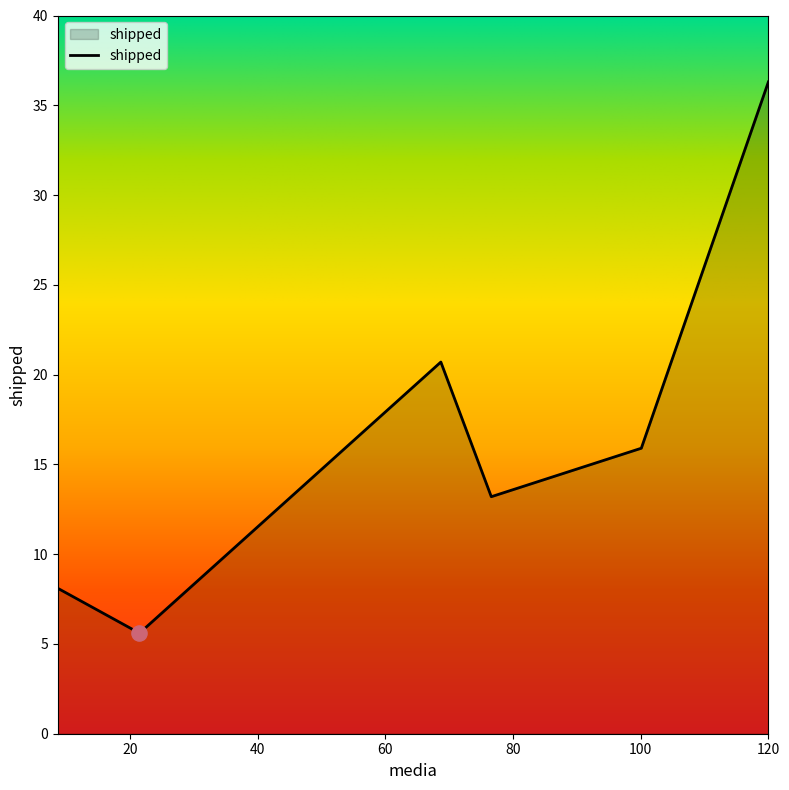

What is the minimum value shown in the chart?

5.6